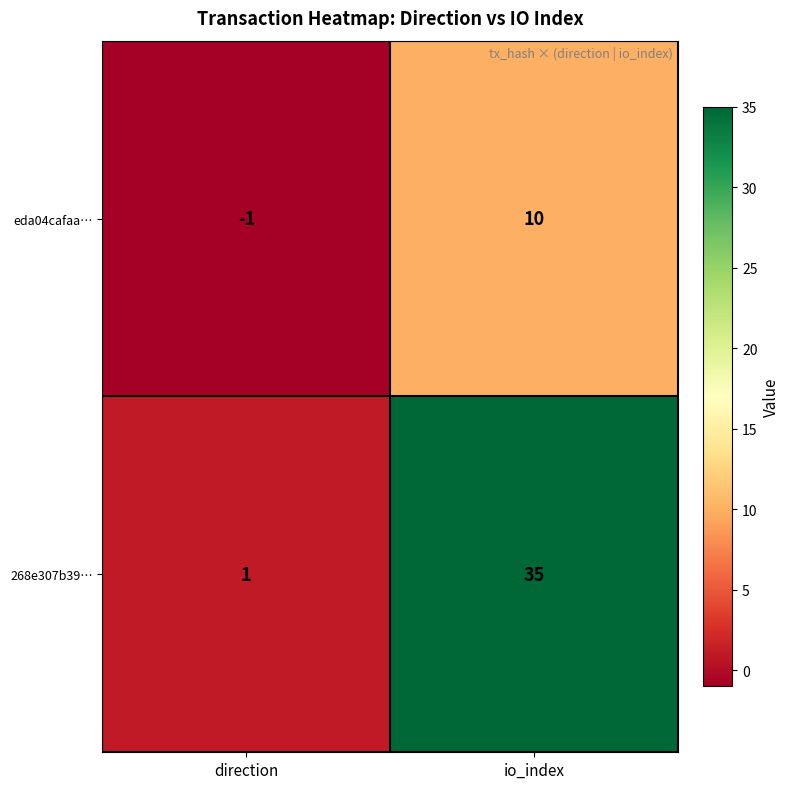

Which category has the lowest value in the eda04cafaa… series?

direction